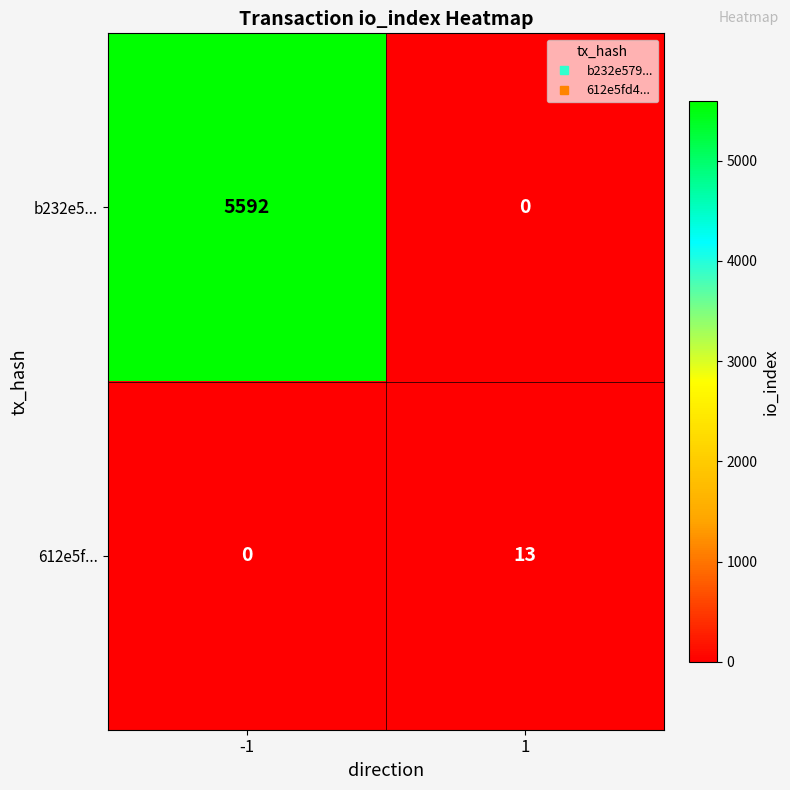

Which series has the largest range (max minus min)?

b232e5...